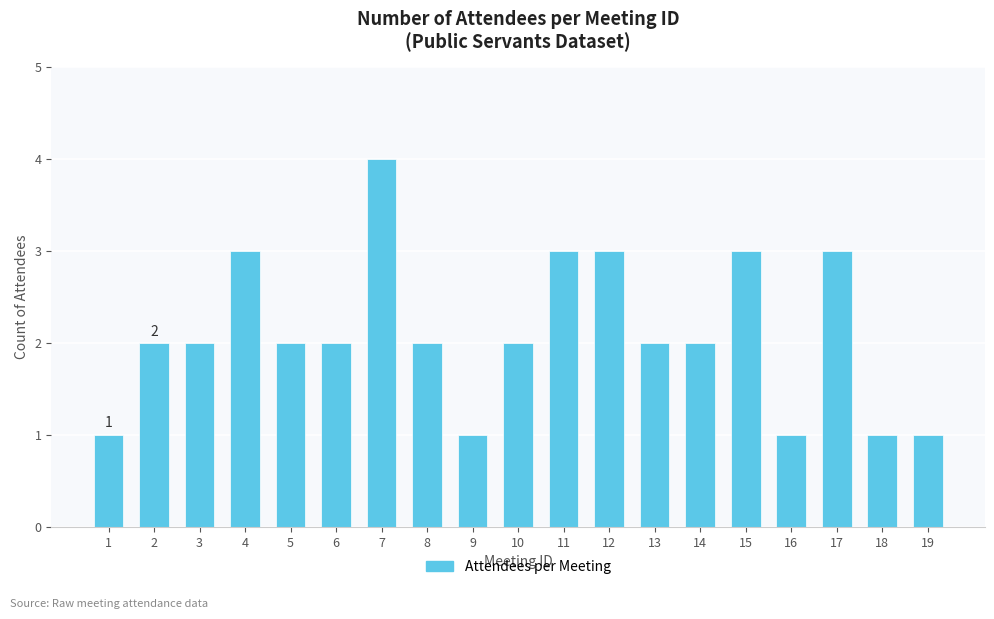

What is the value of the 1st bar from the left?

1